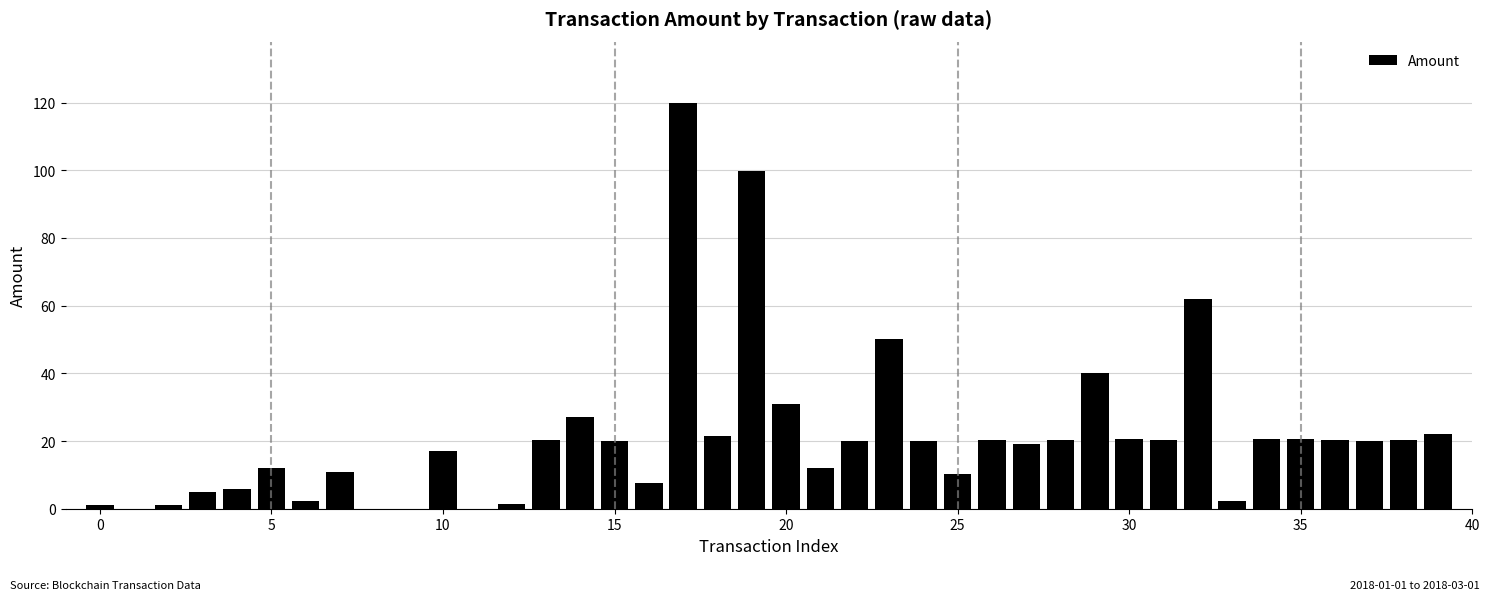

What is the sum of all values?

845.6